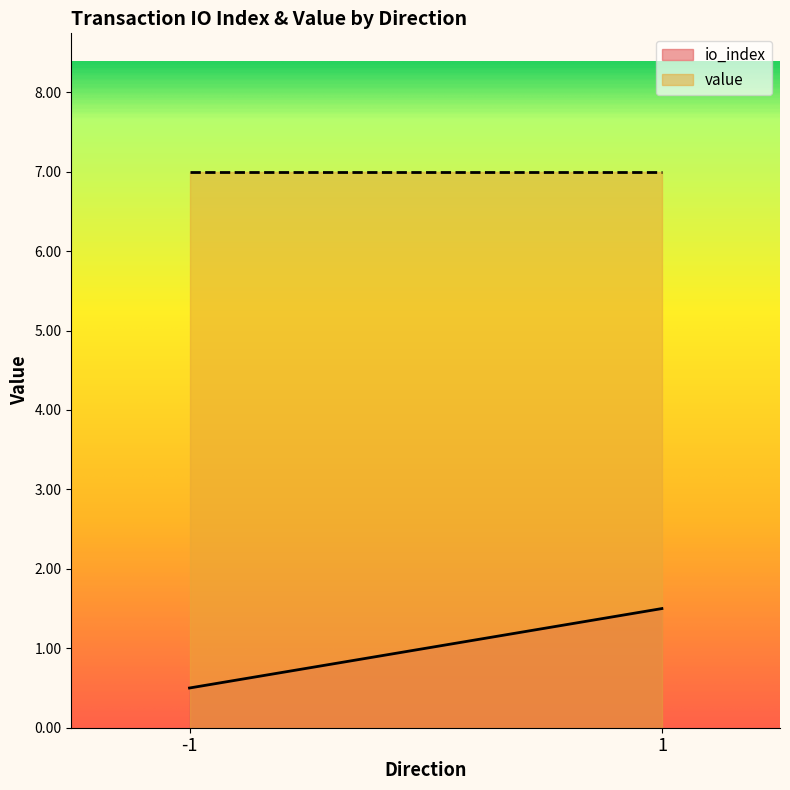

Reading left to right, transcribe all the data shown in this chart.

io_index: 0.5	1.5
value: 7.0	7.0